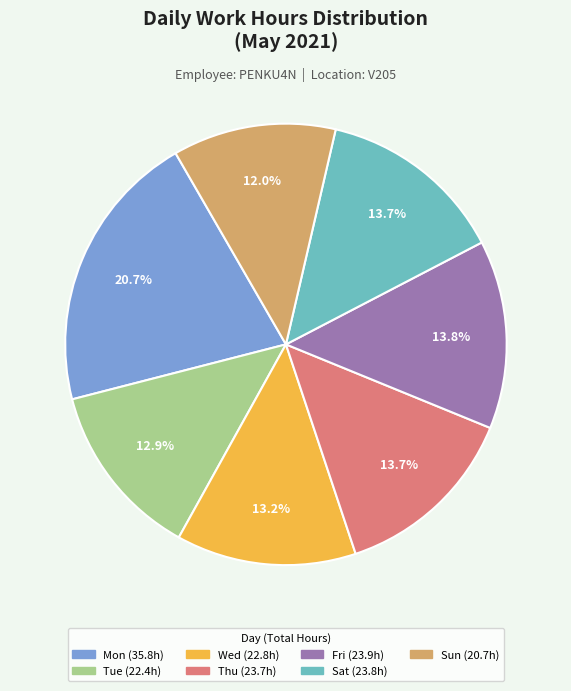

To the nearest percent, what is the average slice percentage?

14%